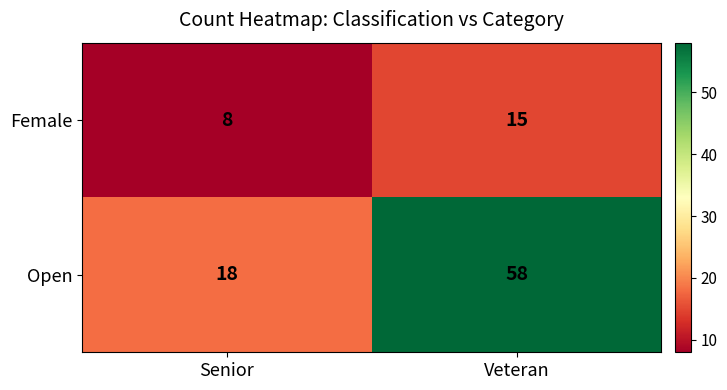

How many data points does each series have?

2